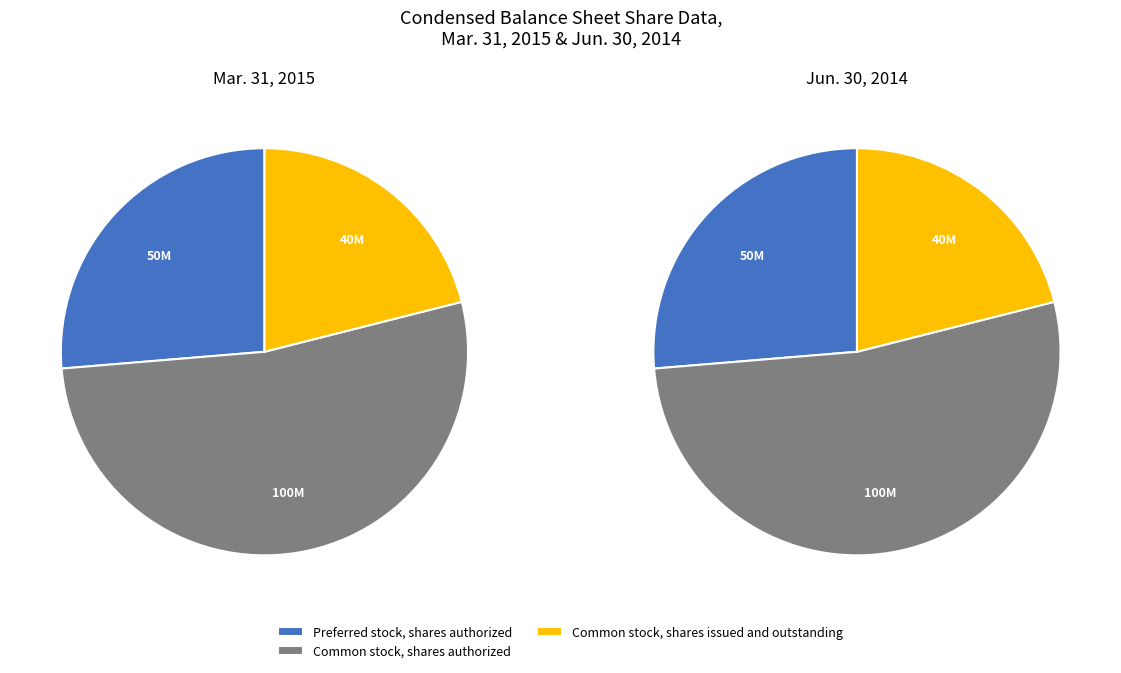

Which category has the biggest portion of the pie?

Common stock, shares authorized